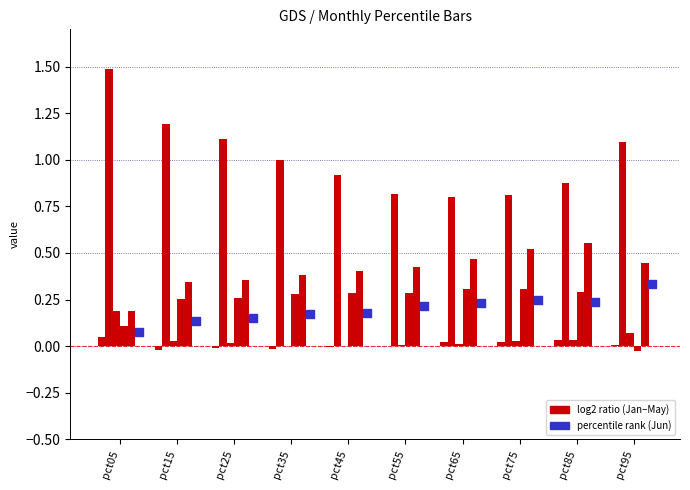

What is the total value across all series at pct55?

1.7